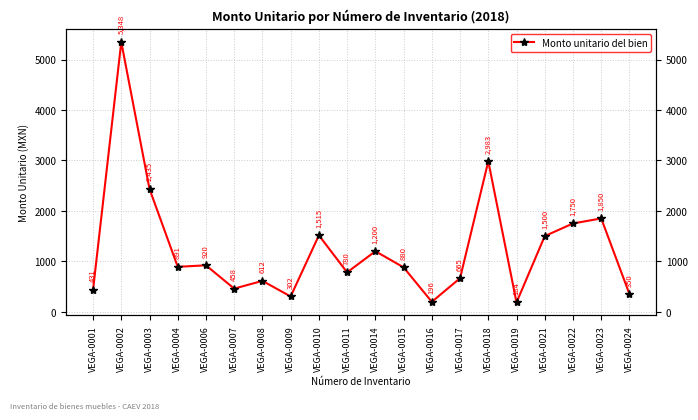

What is the value of the 7th point from the left?

611.9